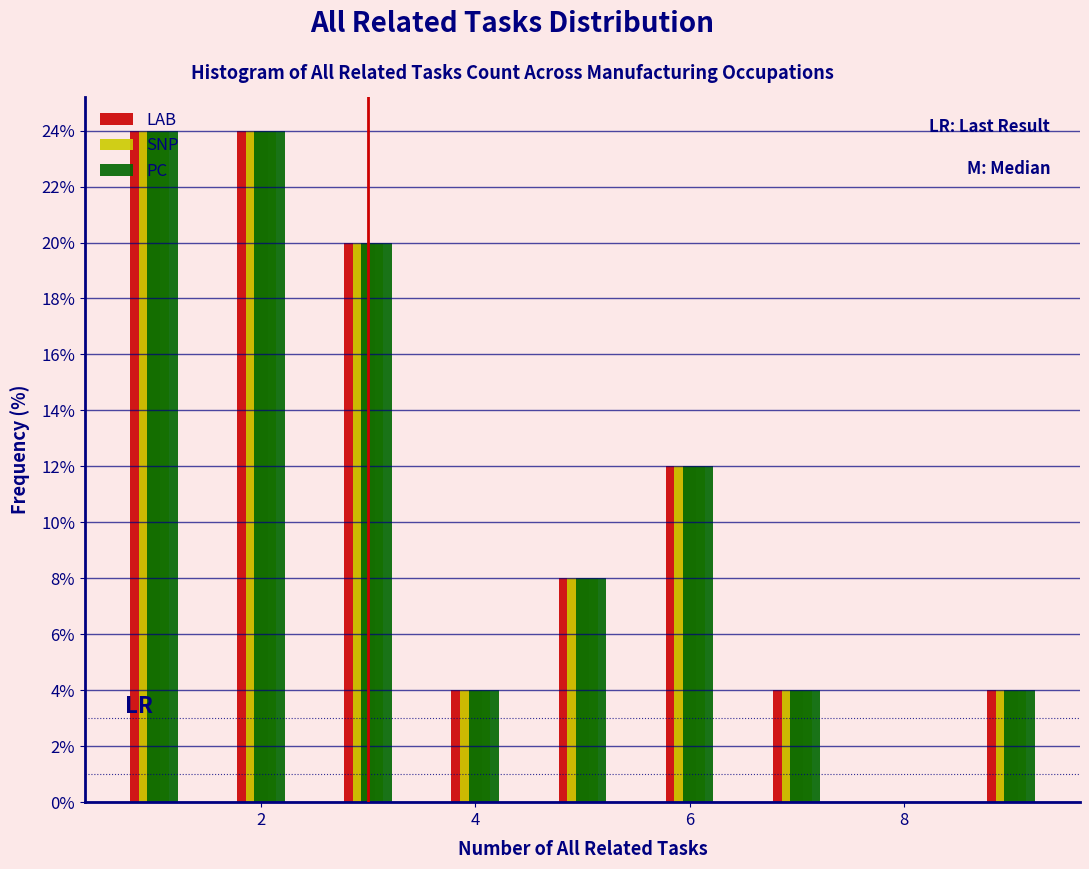

Reading left to right, transcribe this chart: for each range on the x-axis, give the height of each series' bar. Neither the bar edges nor the heights are printed on the chart, so give them approximately, as read against the axes.

0.5 to 1.5: LAB=24	SNP=24	PC=24
1.5 to 2.5: LAB=24	SNP=24	PC=24
2.5 to 3.5: LAB=20	SNP=20	PC=20
3.5 to 4.5: LAB=4	SNP=4	PC=4
4.5 to 5.5: LAB=8	SNP=8	PC=8
5.5 to 6.5: LAB=12	SNP=12	PC=12
6.5 to 7.5: LAB=4	SNP=4	PC=4
7.5 to 8.5: LAB=0	SNP=0	PC=0
8.5 to 9.5: LAB=4	SNP=4	PC=4